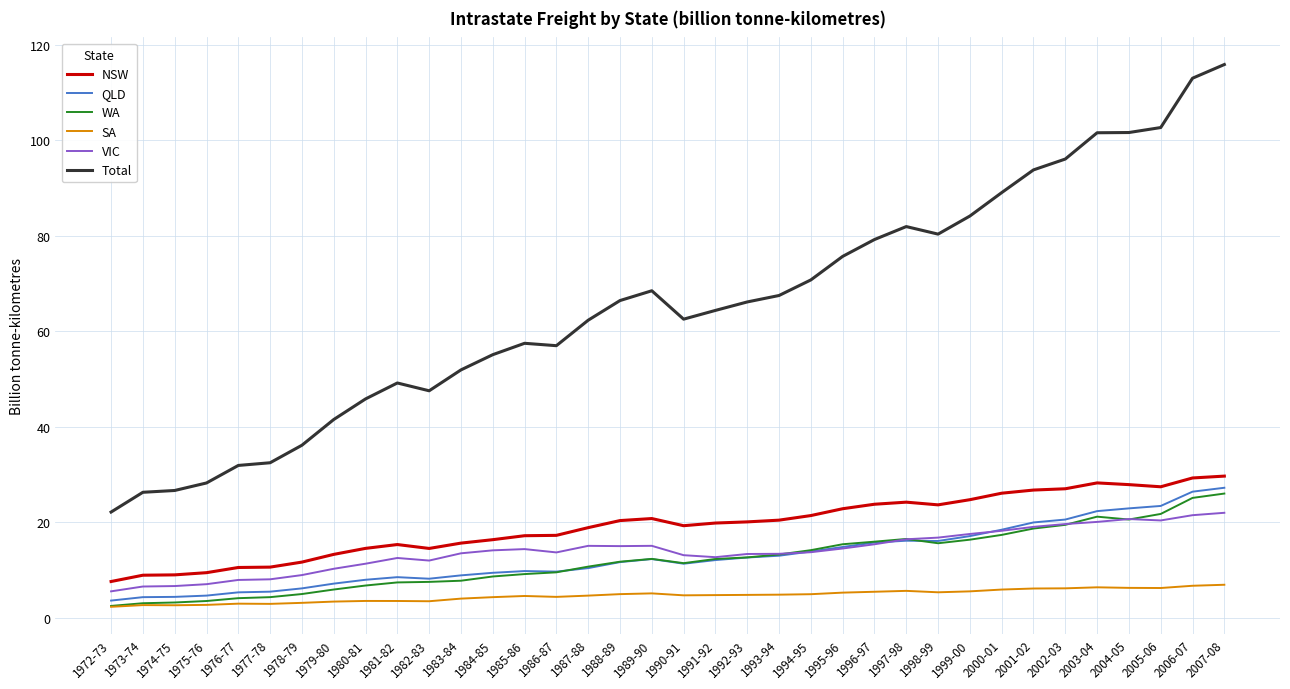

Which label corresponds to the largest value in the chart?

2007-08